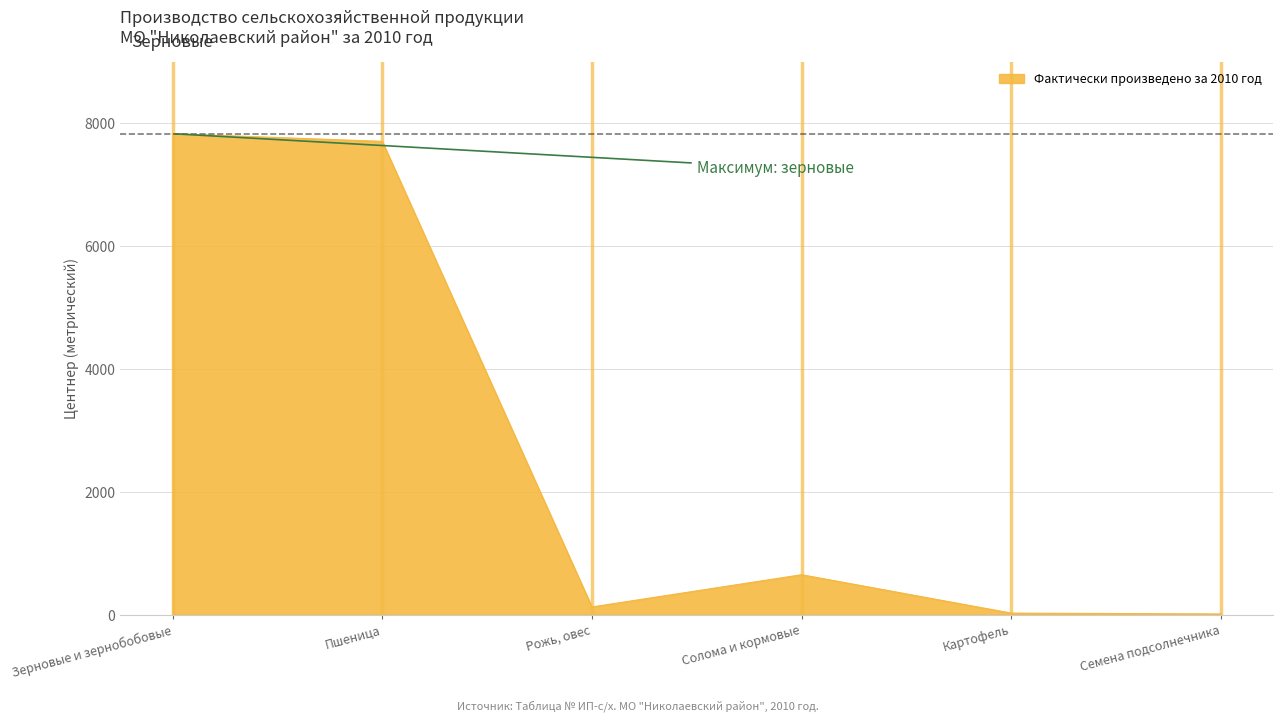

What is the greatest value displayed?

7829